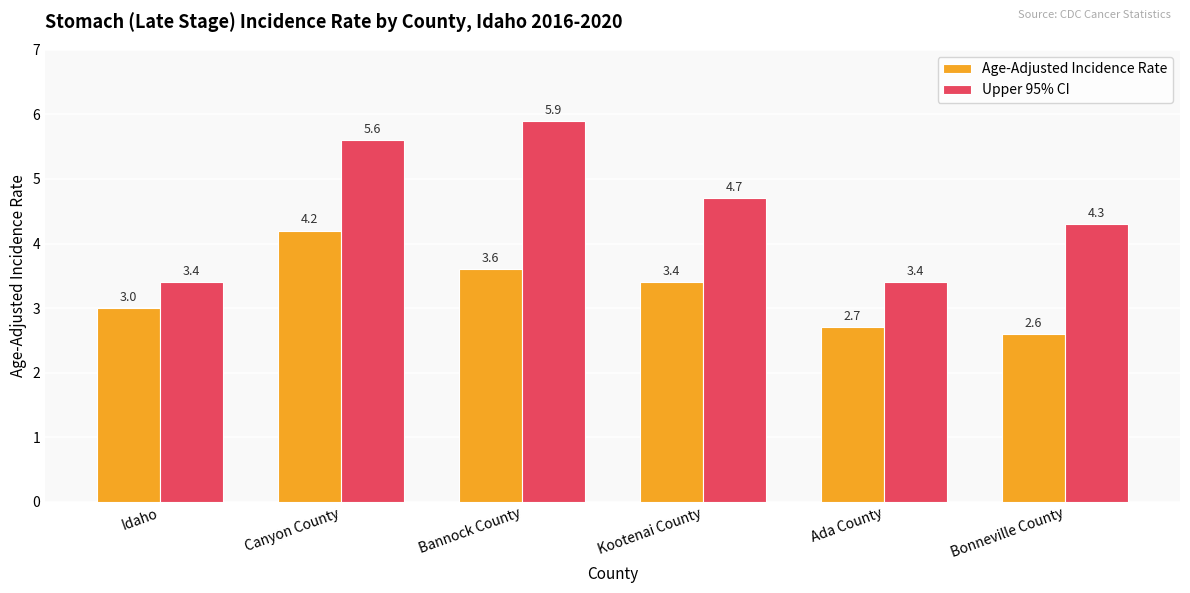

How many bars are there in total?

12